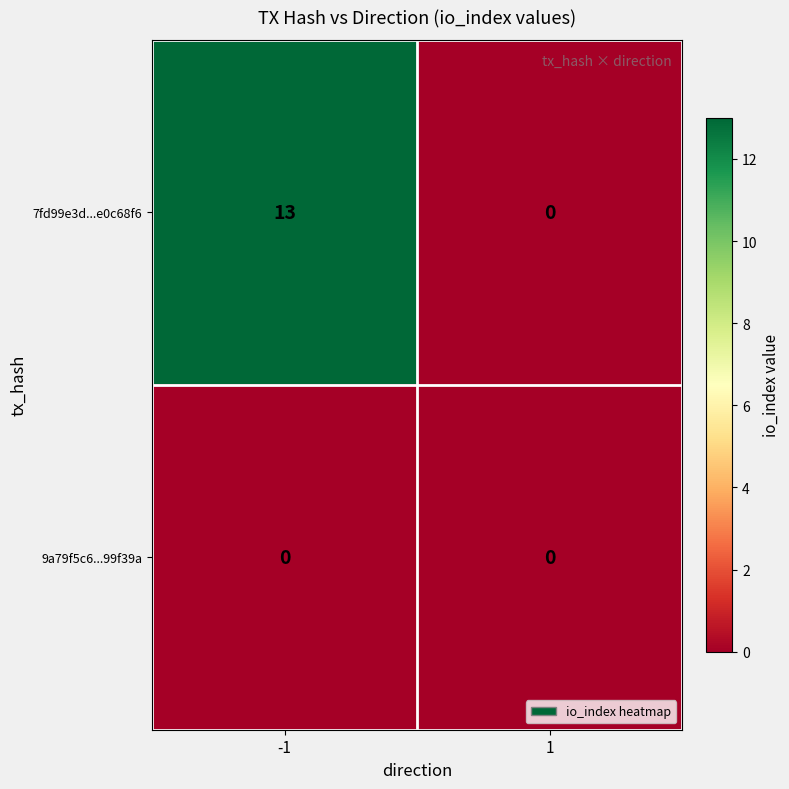

Which series has the largest range (max minus min)?

7fd99e3d...e0c68f6